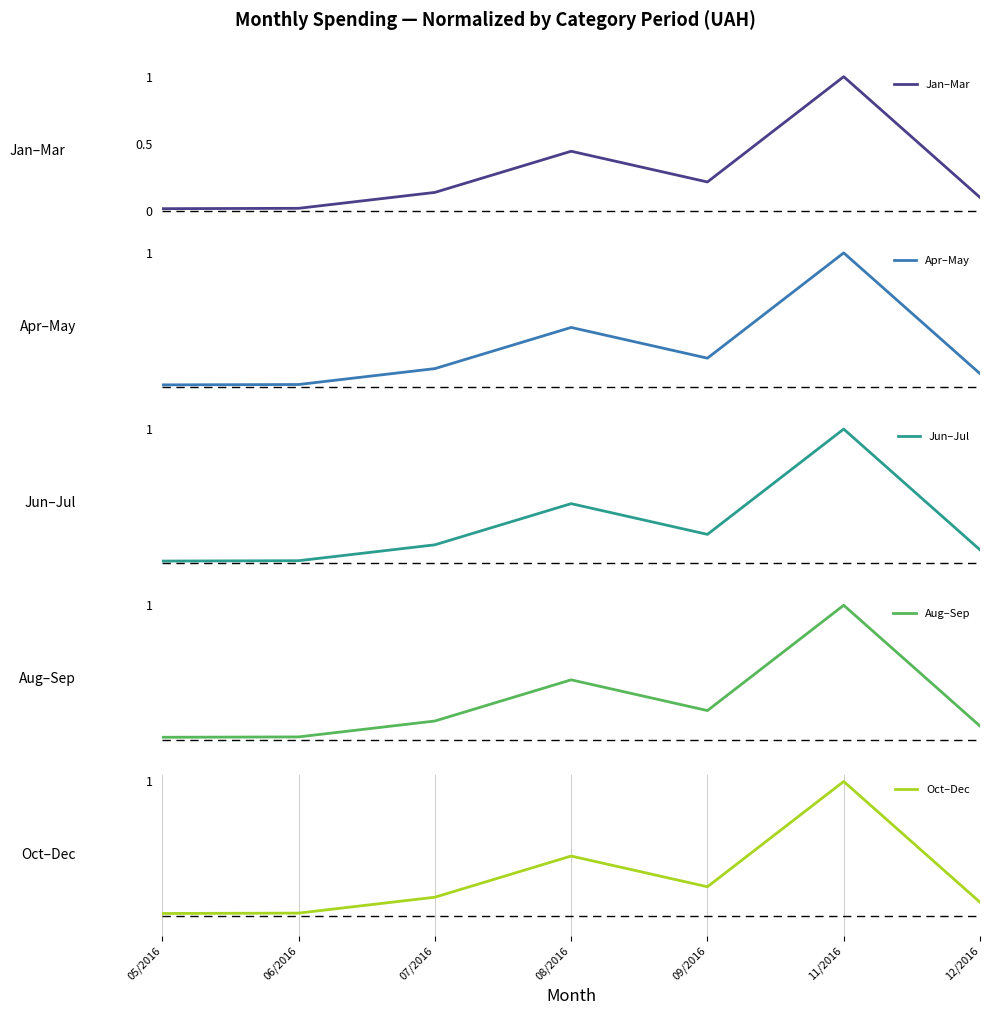

Where is Jan–Mar nearest to the value 0?

05/2016